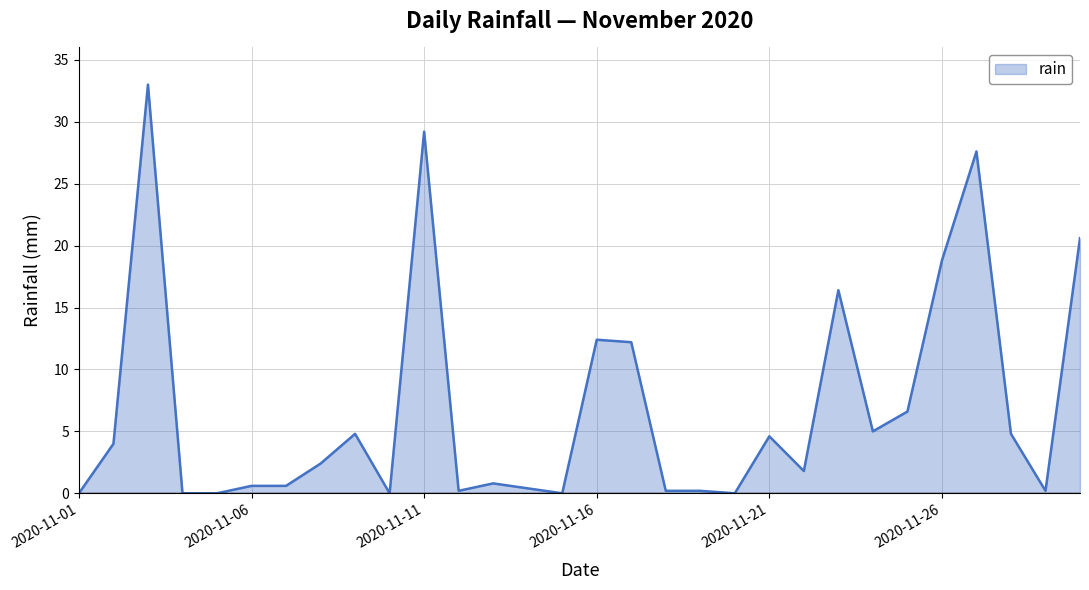

What is the maximum value shown in the chart?

33.0